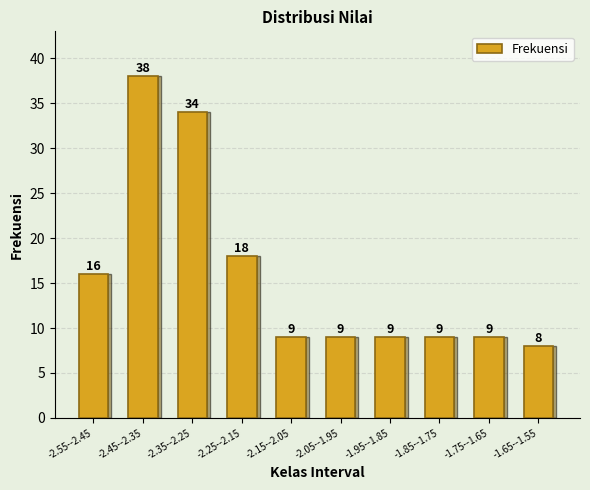

Reading left to right, list all the values displayed in this chart.

-2.55--2.45=16	-2.45--2.35=38	-2.35--2.25=34	-2.25--2.15=18	-2.15--2.05=9	-2.05--1.95=9	-1.95--1.85=9	-1.85--1.75=9	-1.75--1.65=9	-1.65--1.55=8